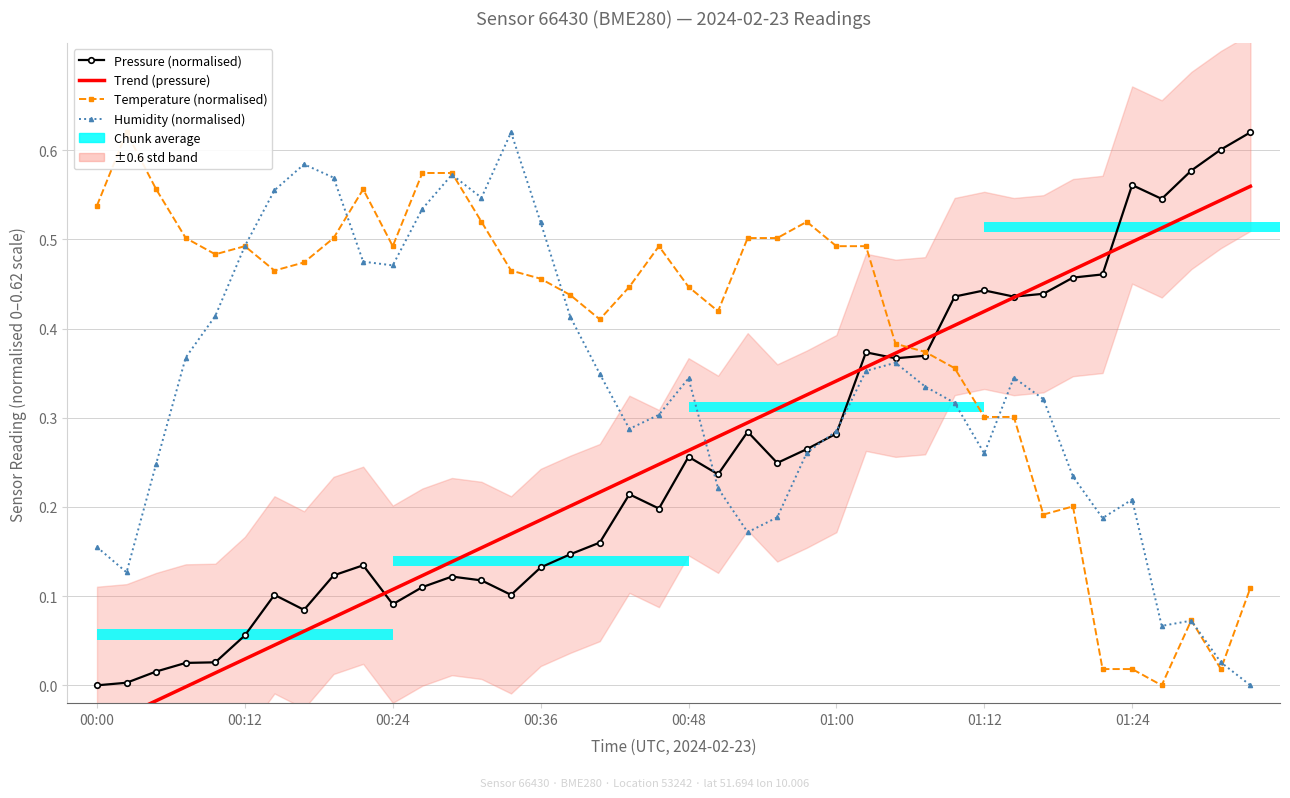

What is the label of the 4th bar from the right?

36